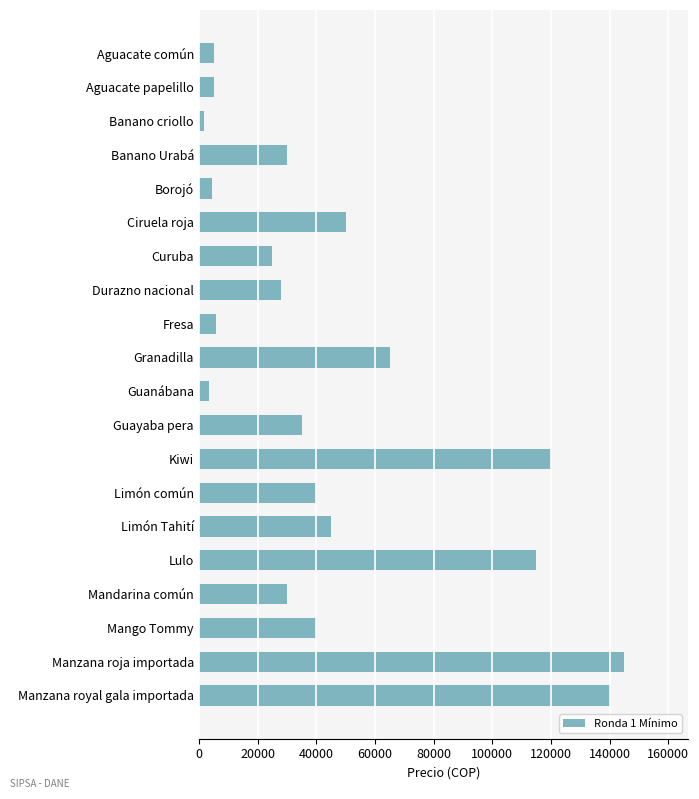

The chart shows a value of 115000 at Lulo. True or false?

True